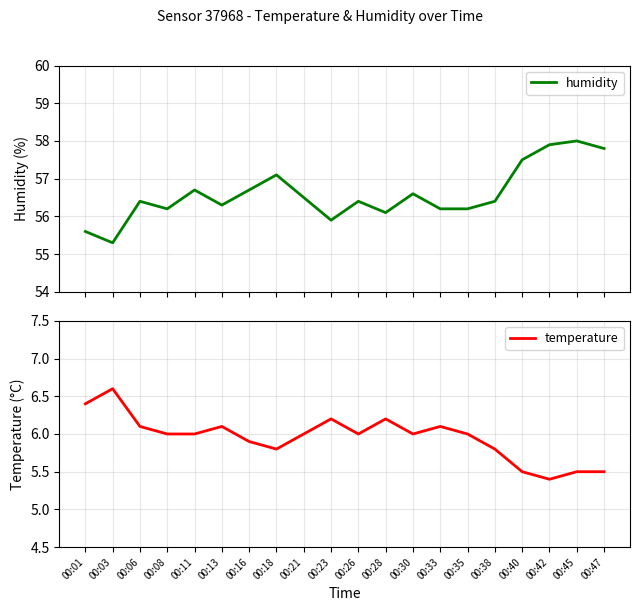

Which label corresponds to the largest value in the chart?

00:45